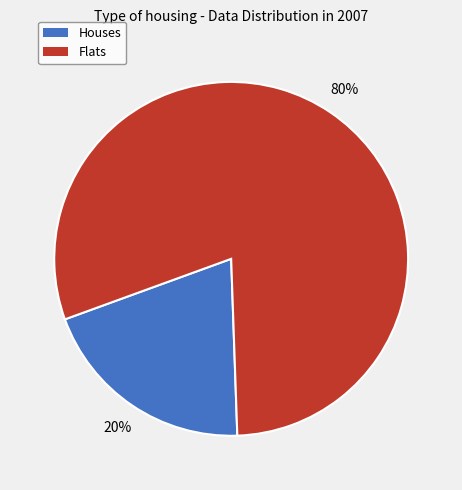

To the nearest percent, what is the difference between the largest and smallest slice percentages?

60%